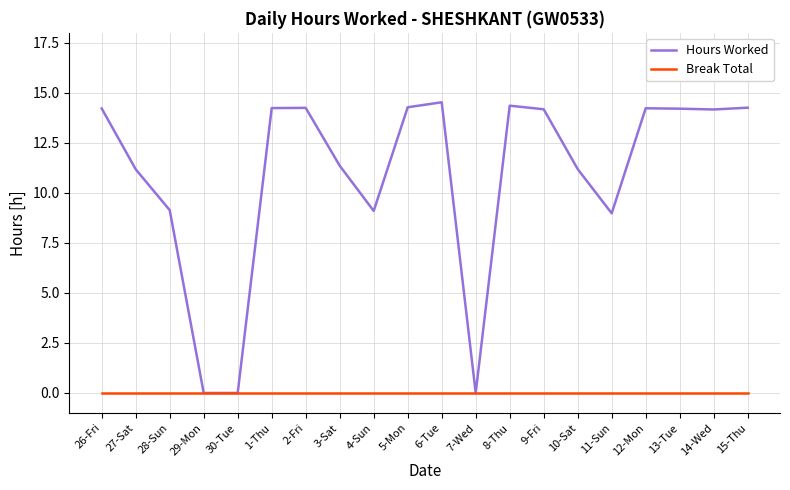

Does the chart display data point markers on the line(s)?

No